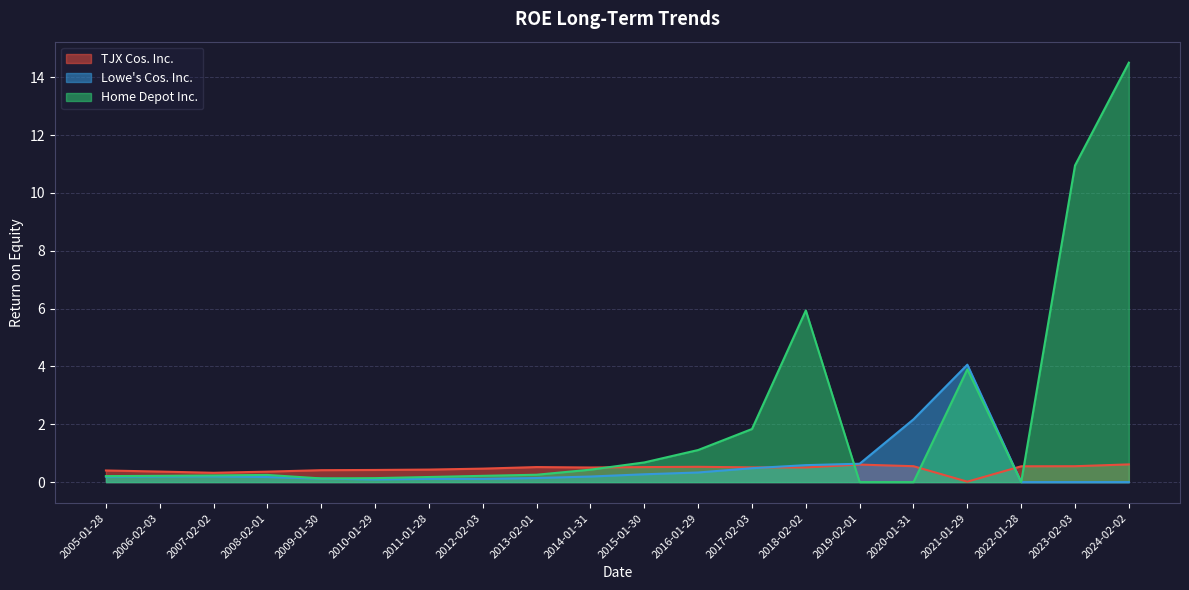

What is the maximum value shown in the chart?

14.5